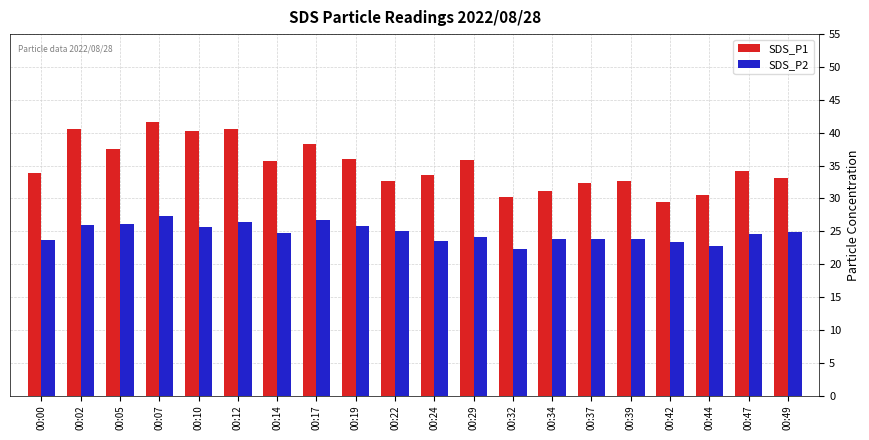

Which series changed the most between 00:05 and 00:22?

SDS_P1